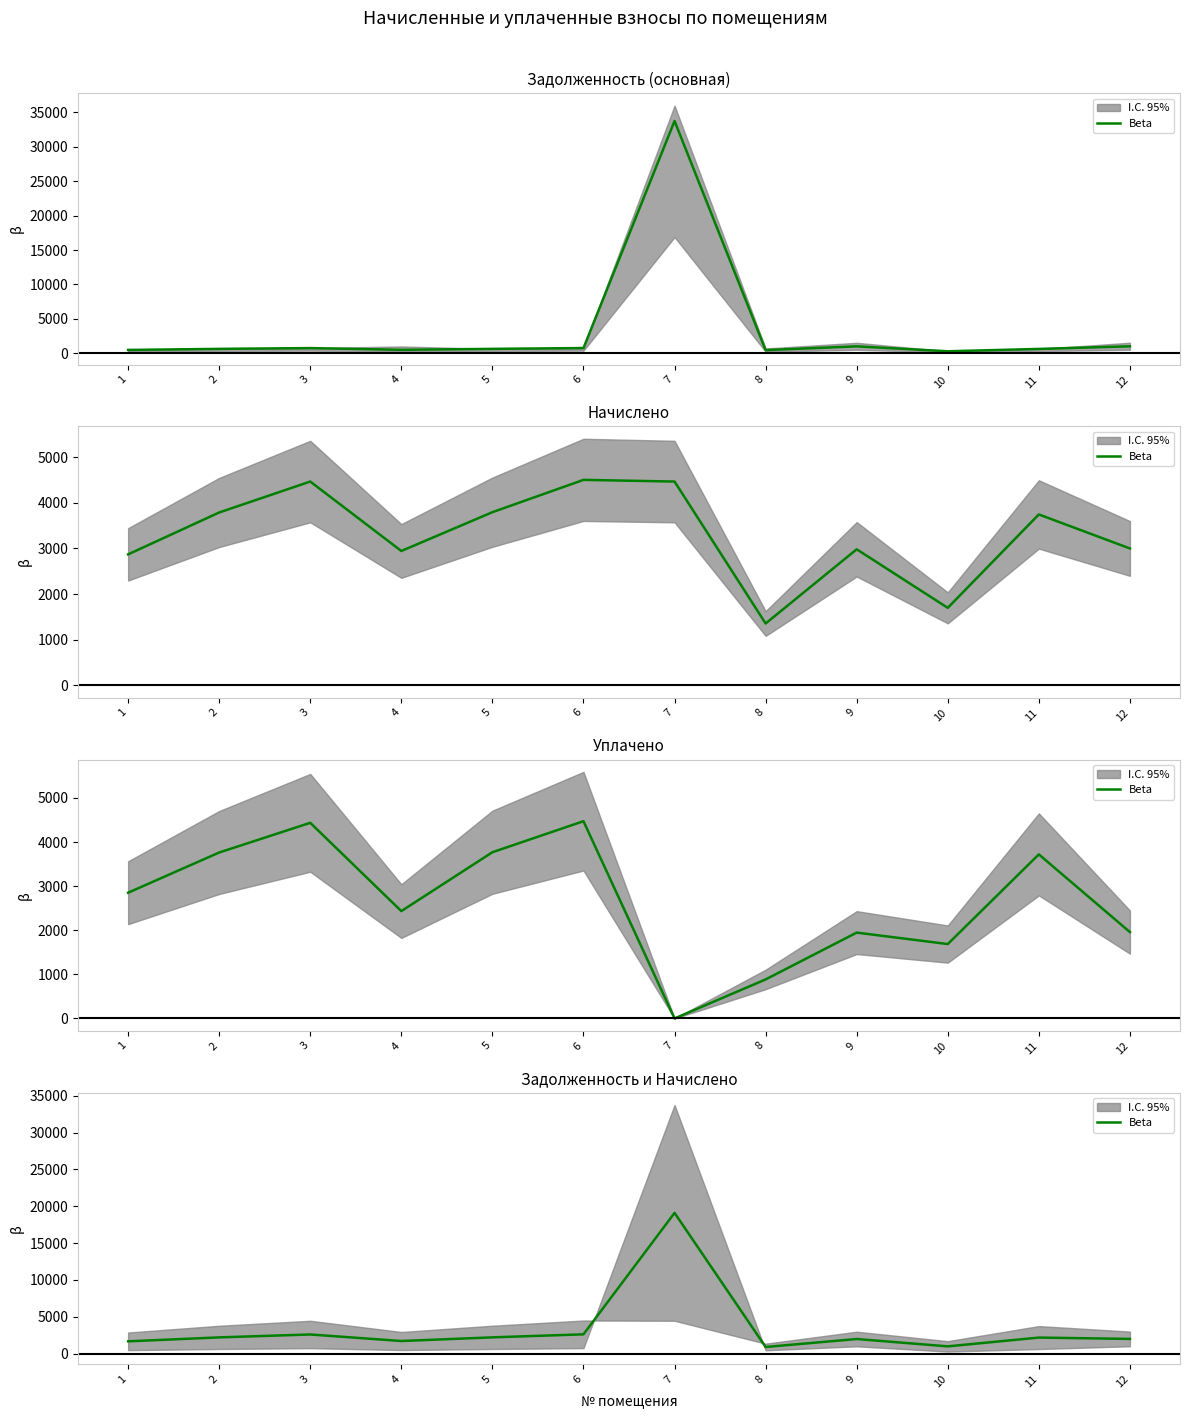

At which category does the data reach its first local peak?

3